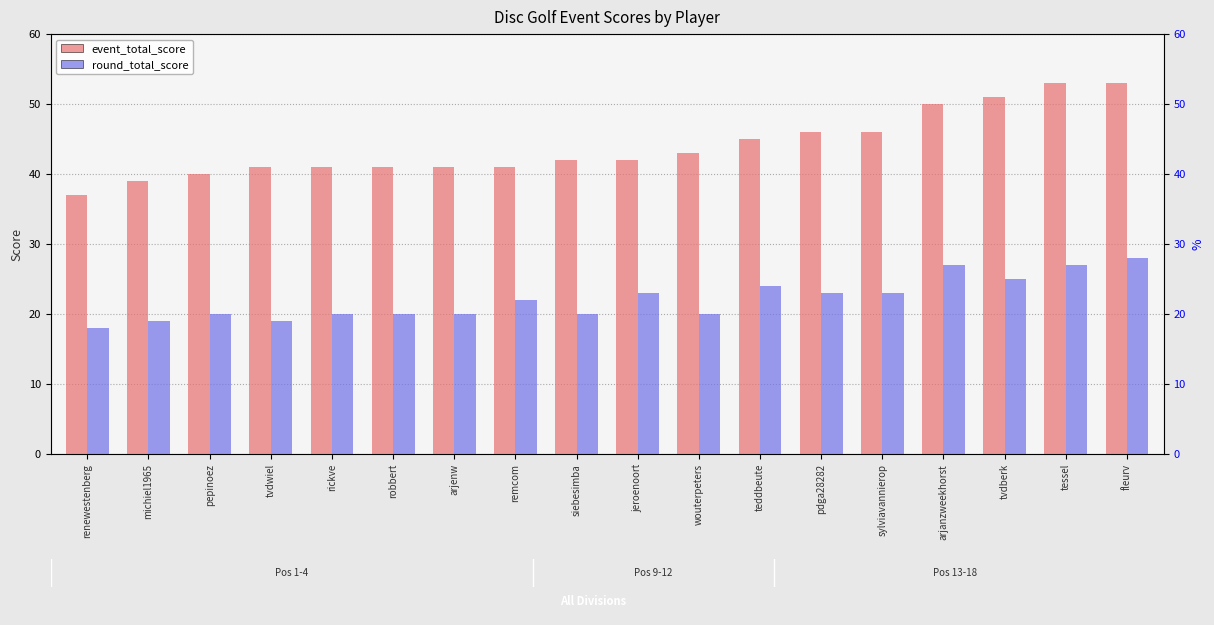

The value of round_total_score at michiel1965 is 19. True or false?

True